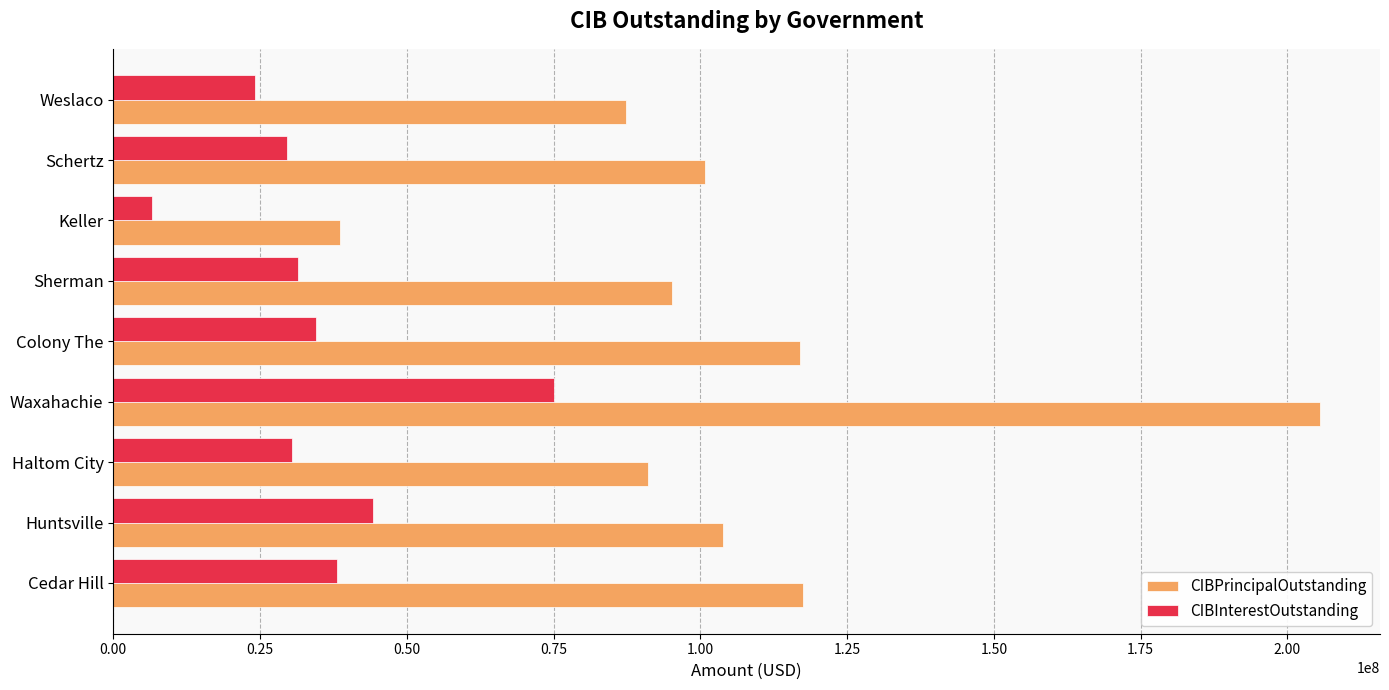

True or false: CIBInterestOutstanding has a value of 41534677.9 at Weslaco.

False